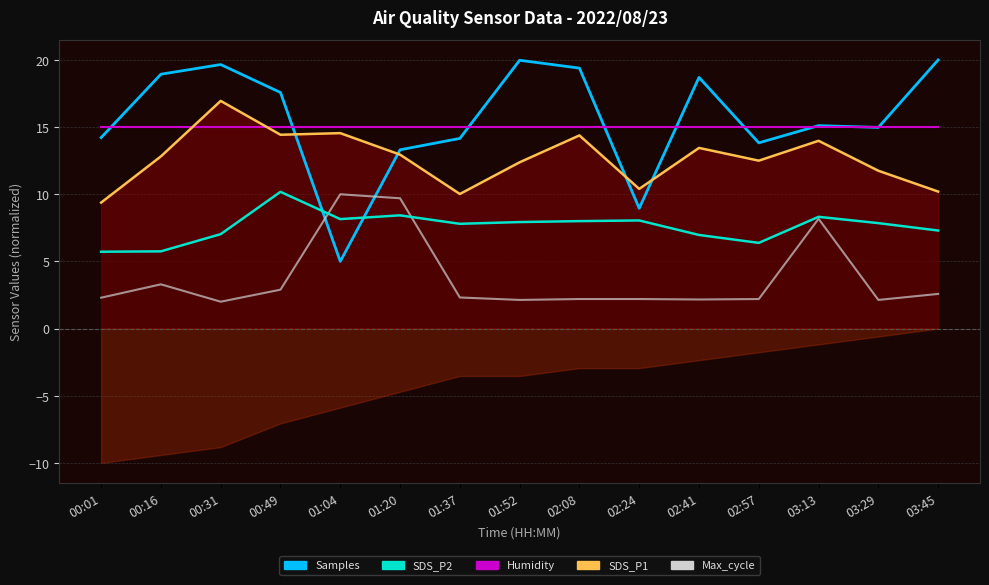

After their last crossing, which series has the higher values: Max_cycle or Samples?

Samples